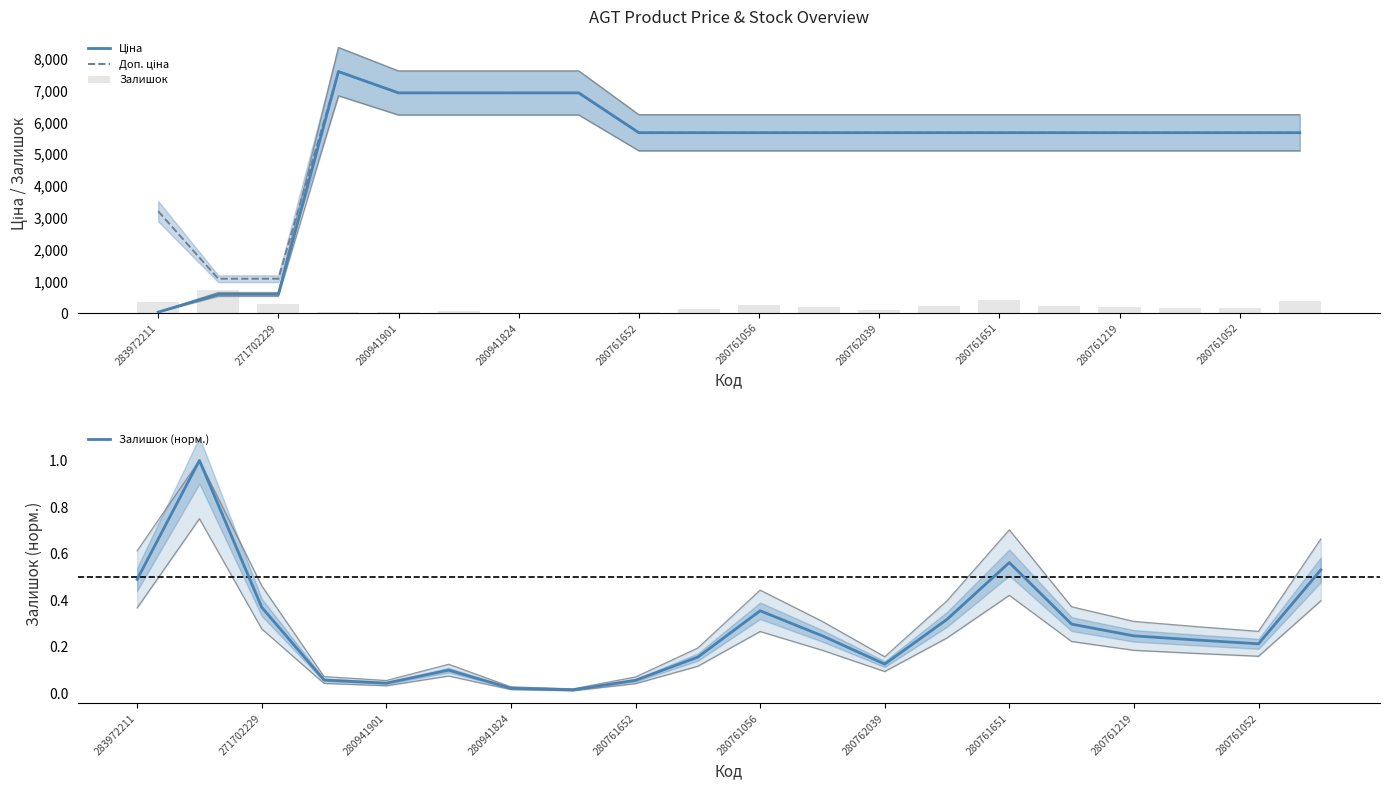

What is the difference between the Залишок (норм.) values at 280761219 and 17?

0.2